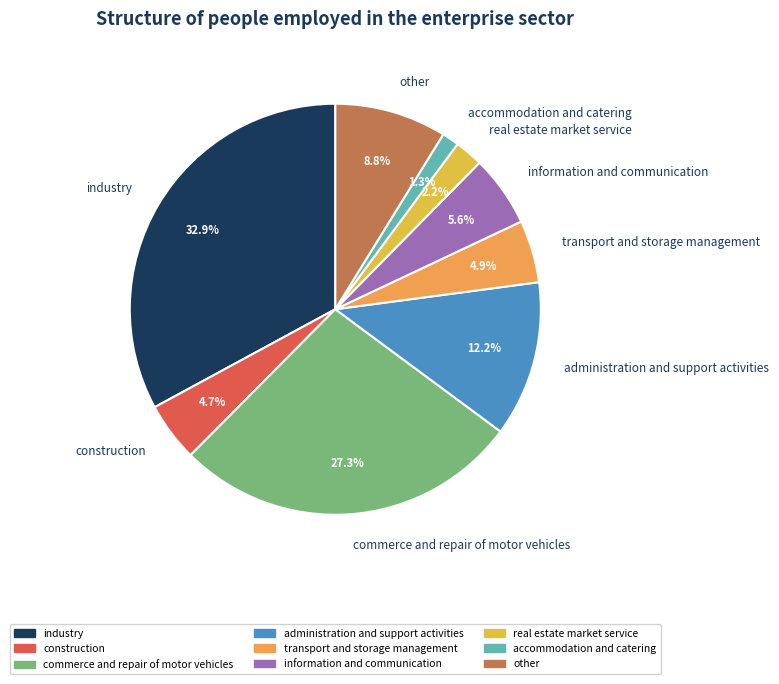

Is there a majority slice in this chart?

No